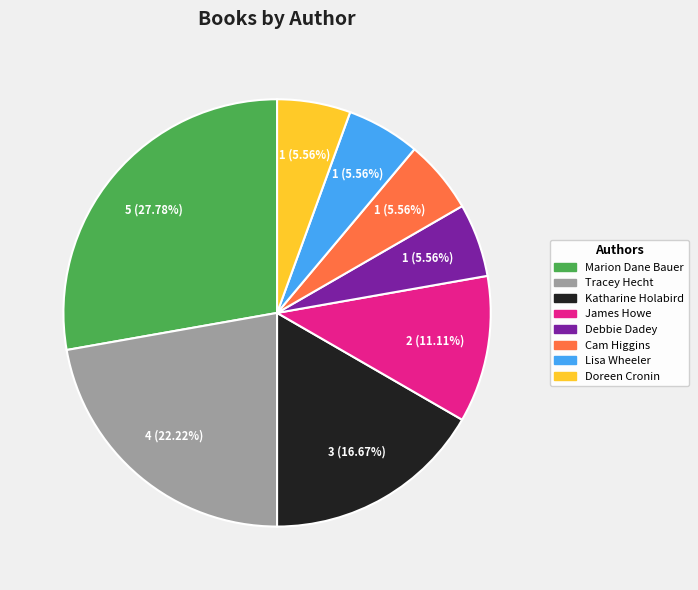

Is there any slice that represents more than half of the pie?

No